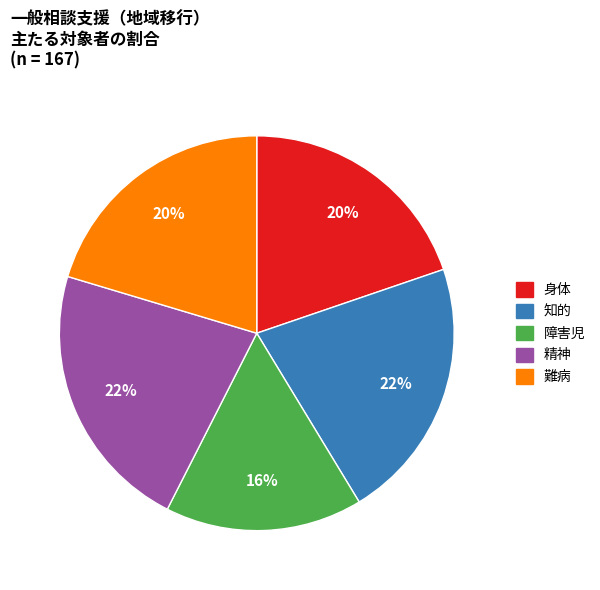

What is the ratio of the value at 難病 to the value at 知的?

0.9